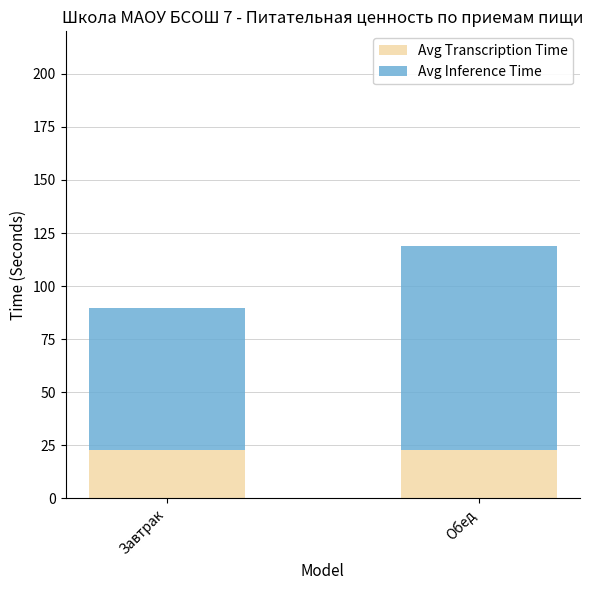

At which category is the sum across all series the highest?

Обед